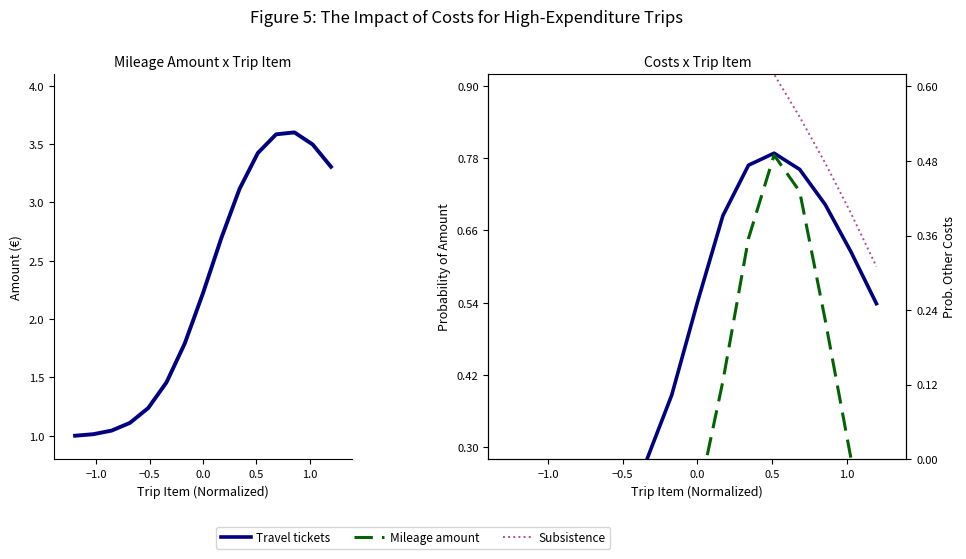

Which category has the lowest value across all series?

−1.0